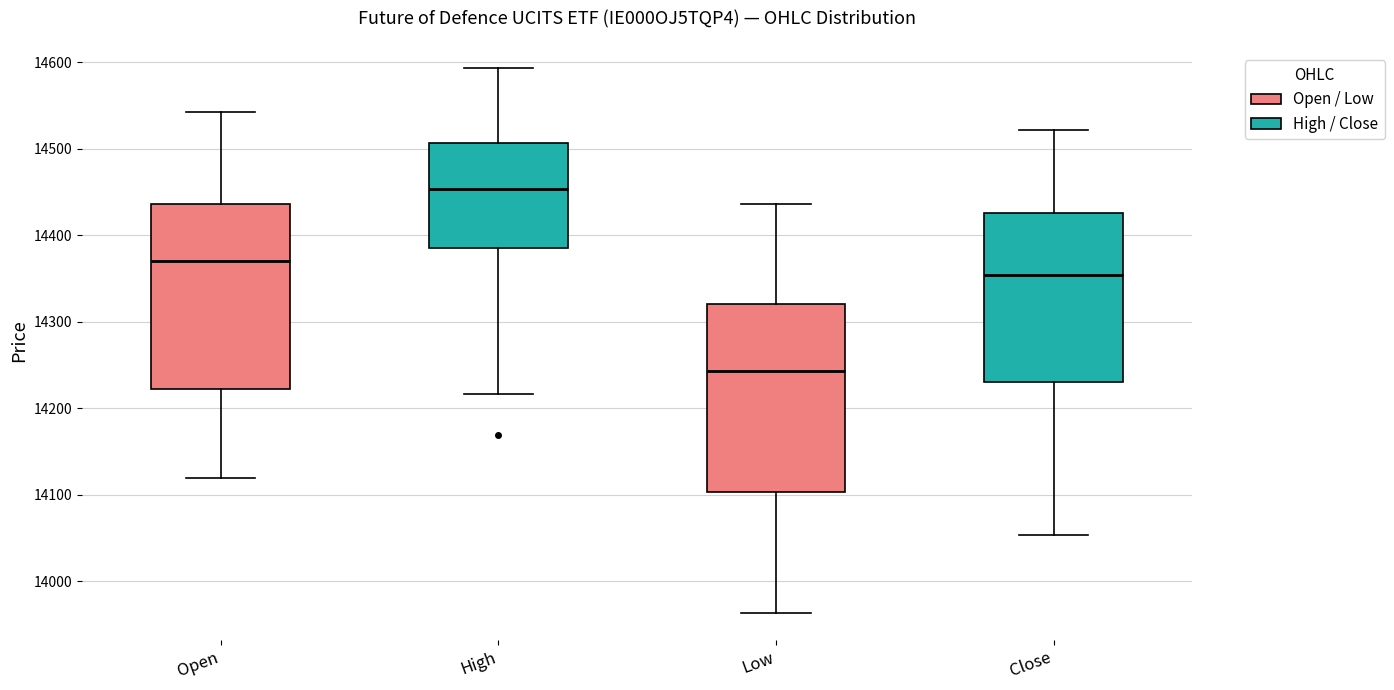

Where does the median line of the box for Close sit on the y-axis? The values are not printed on the chart, so give them approximately, as read against the axis.

14350